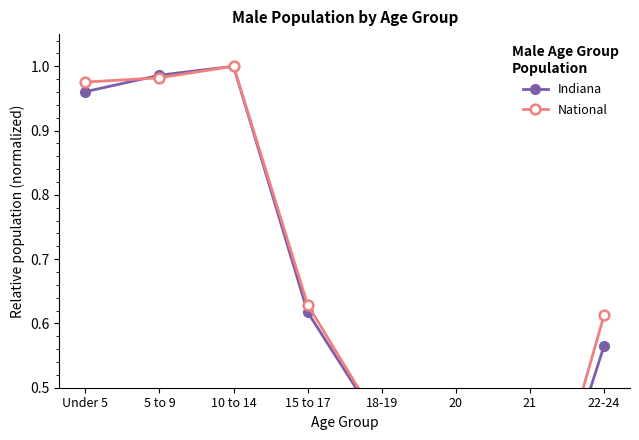

At how many categories does at least one series exceed 0?

8